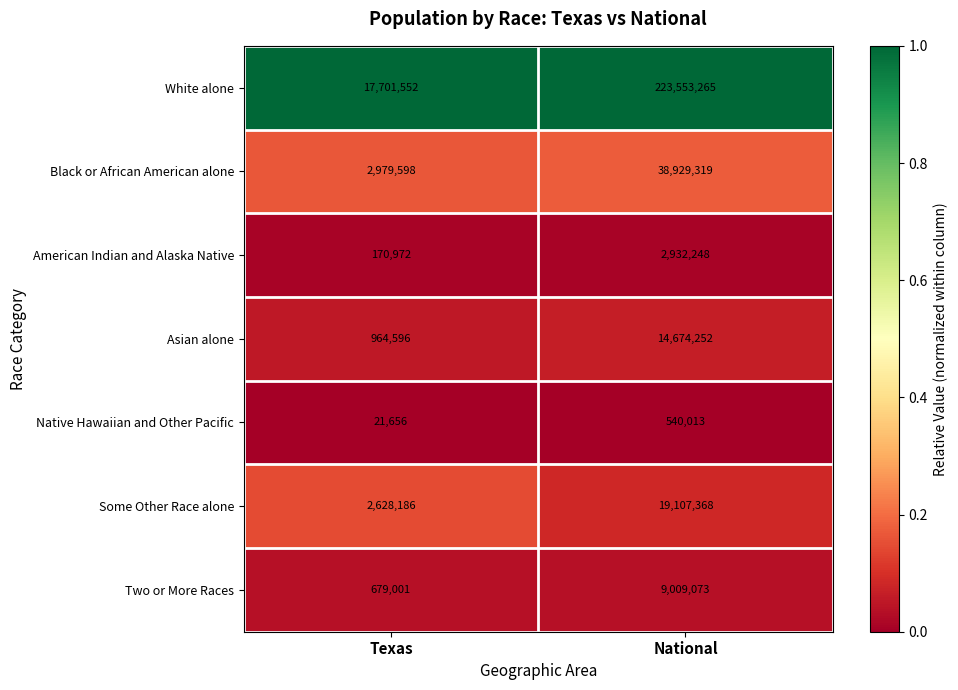

Reading right to left, list all the values displayed in this chart.

White alone: National=223553265	Texas=17701552
Black or African American alone: National=38929319	Texas=2979598
American Indian and Alaska Native: National=2932248	Texas=170972
Asian alone: National=14674252	Texas=964596
Native Hawaiian and Other Pacific: National=540013	Texas=21656
Some Other Race alone: National=19107368	Texas=2628186
Two or More Races: National=9009073	Texas=679001